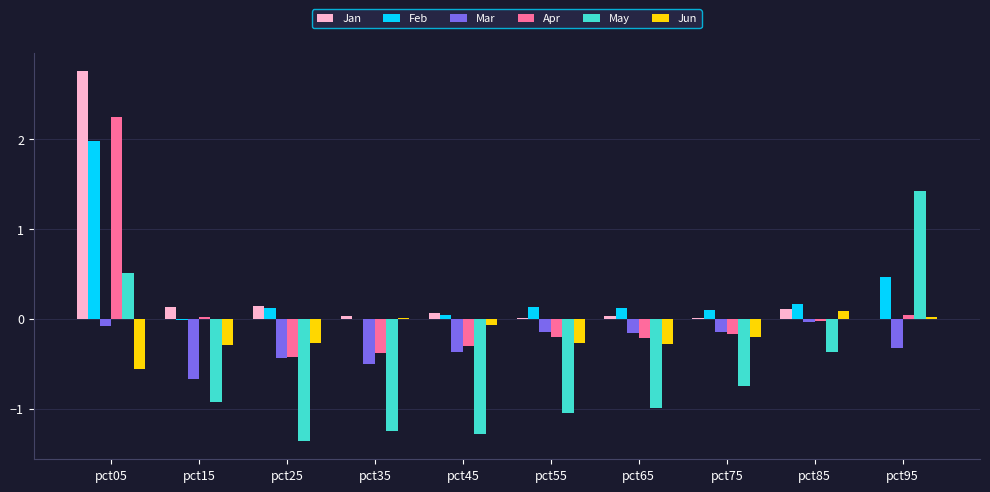

Which series changed the most between pct05 and pct85?

Jan